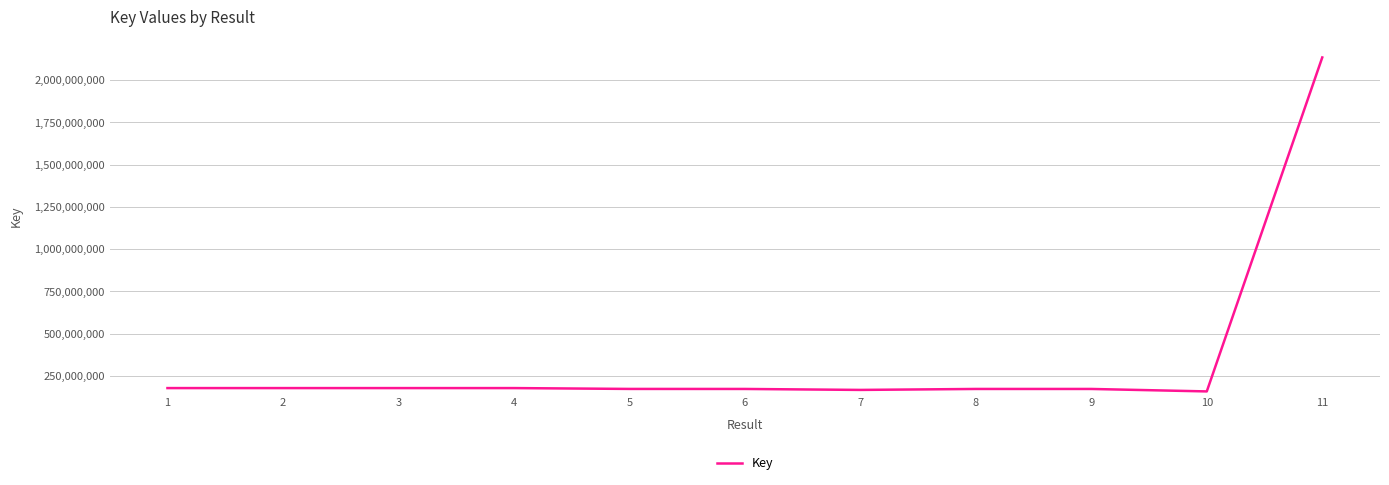

Count the number of data series in this chart.

1